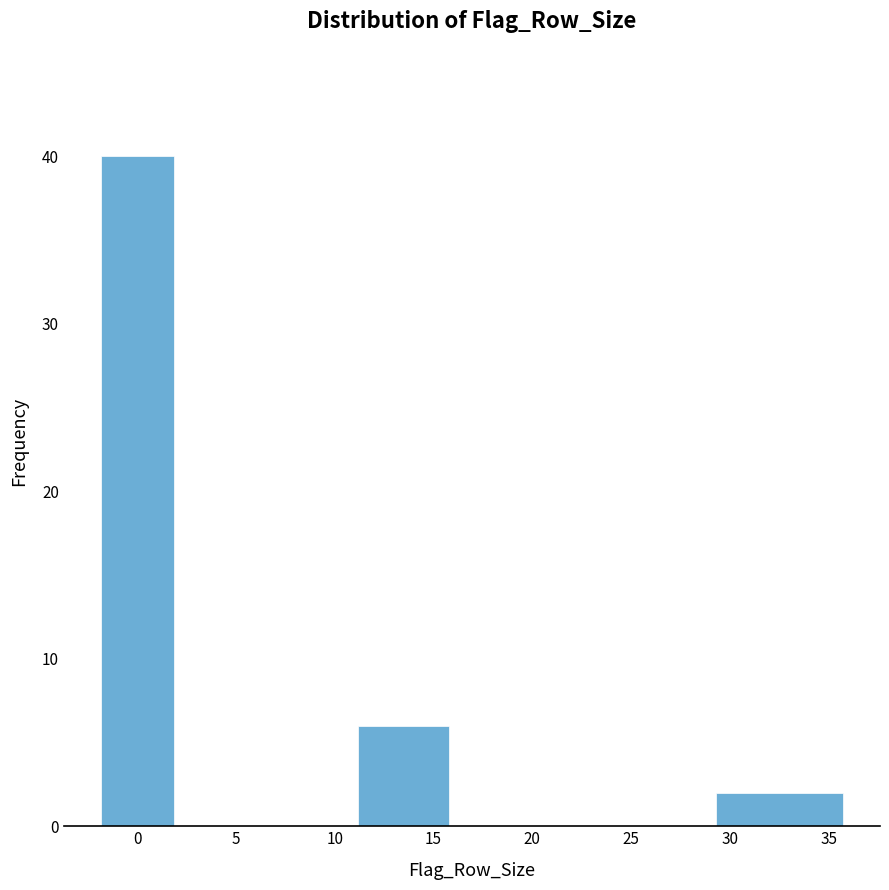

Which range on the x-axis has the tallest bar?

-2 to 2